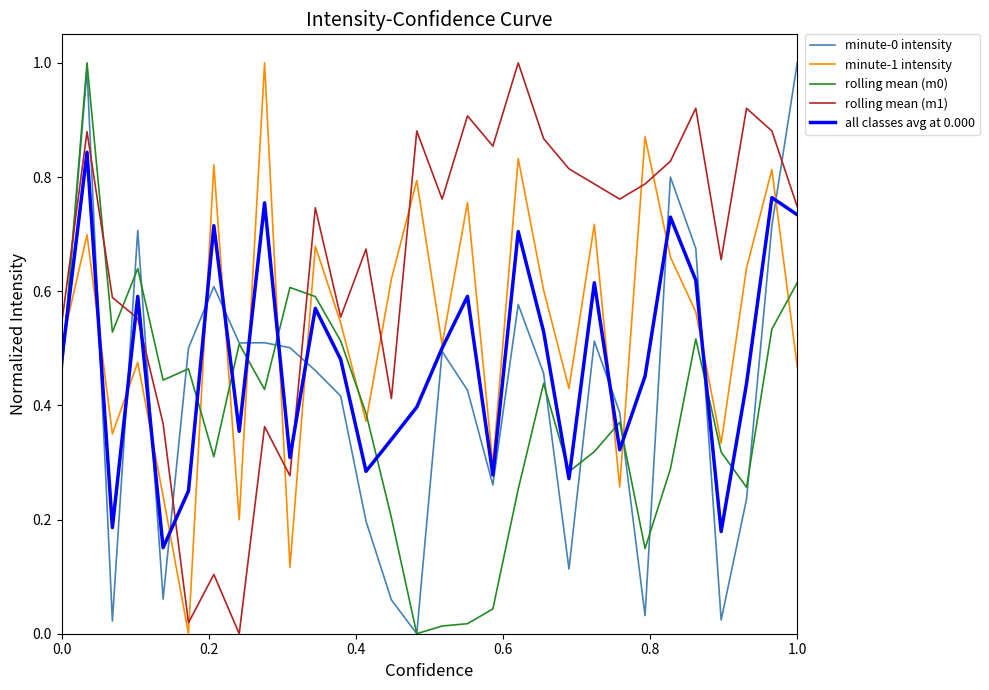

Which series has the largest total across all categories?

rolling mean (m1)